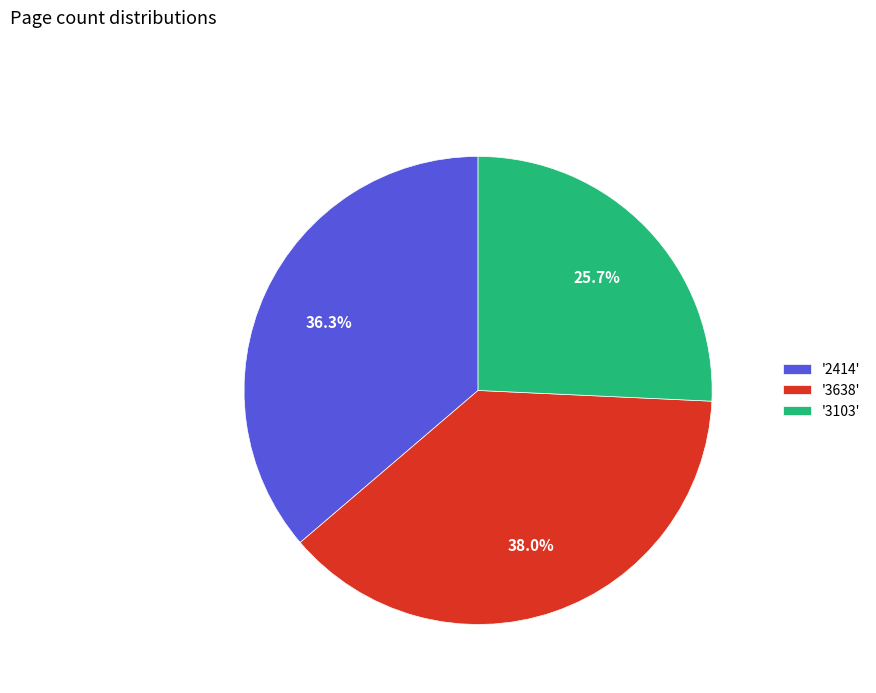

What is the smallest slice in the pie chart?

'3103'